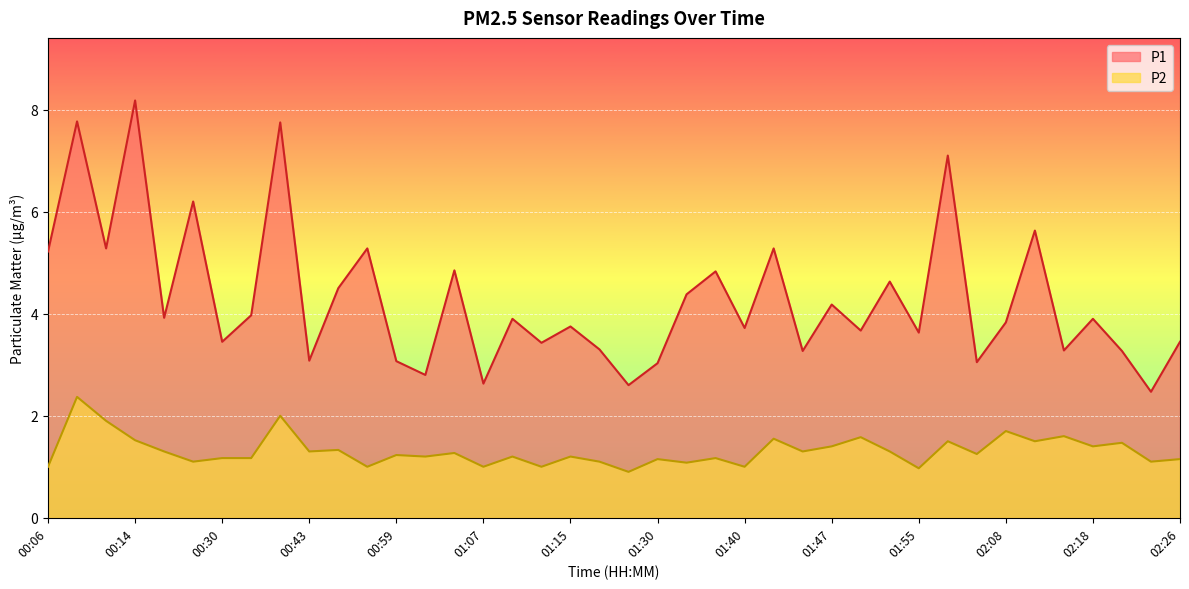

What is the value of the P1 point at the 30th from the left?

4.6